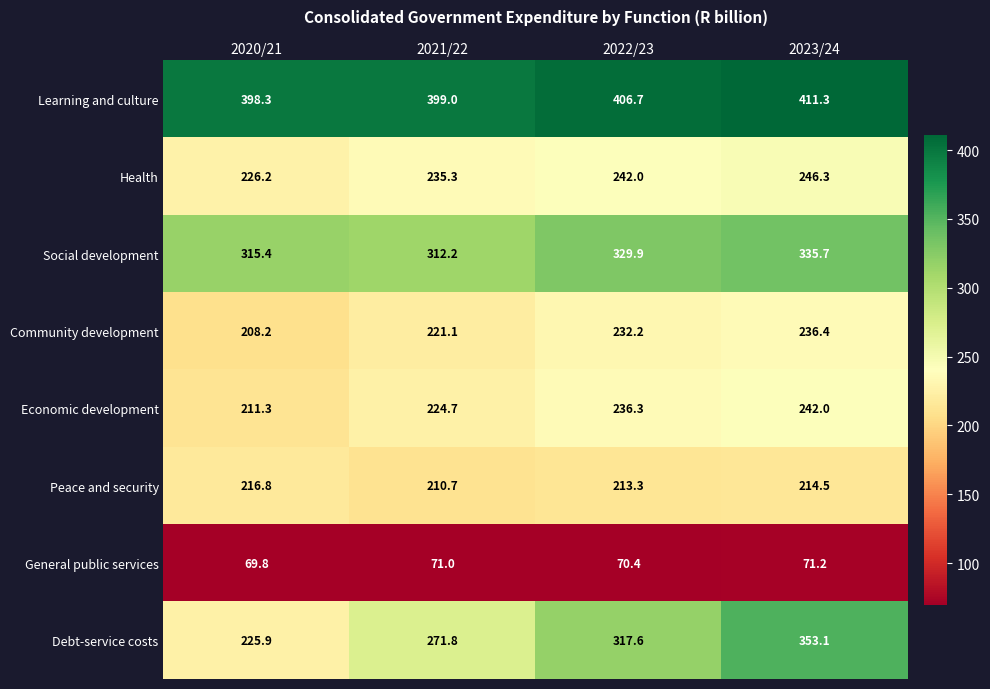

At which label is Social development closest to 323?

2022/23